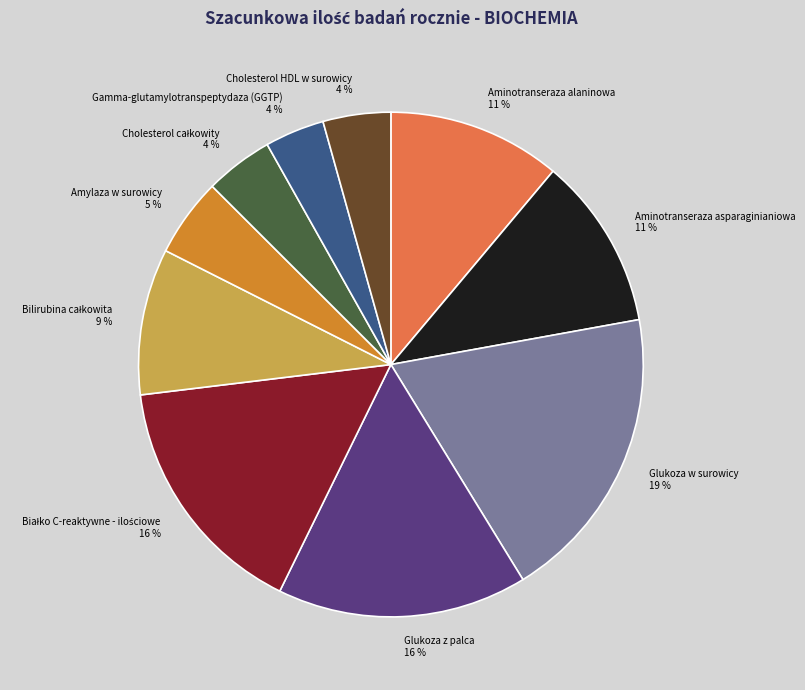

Is there any slice that represents more than half of the pie?

No